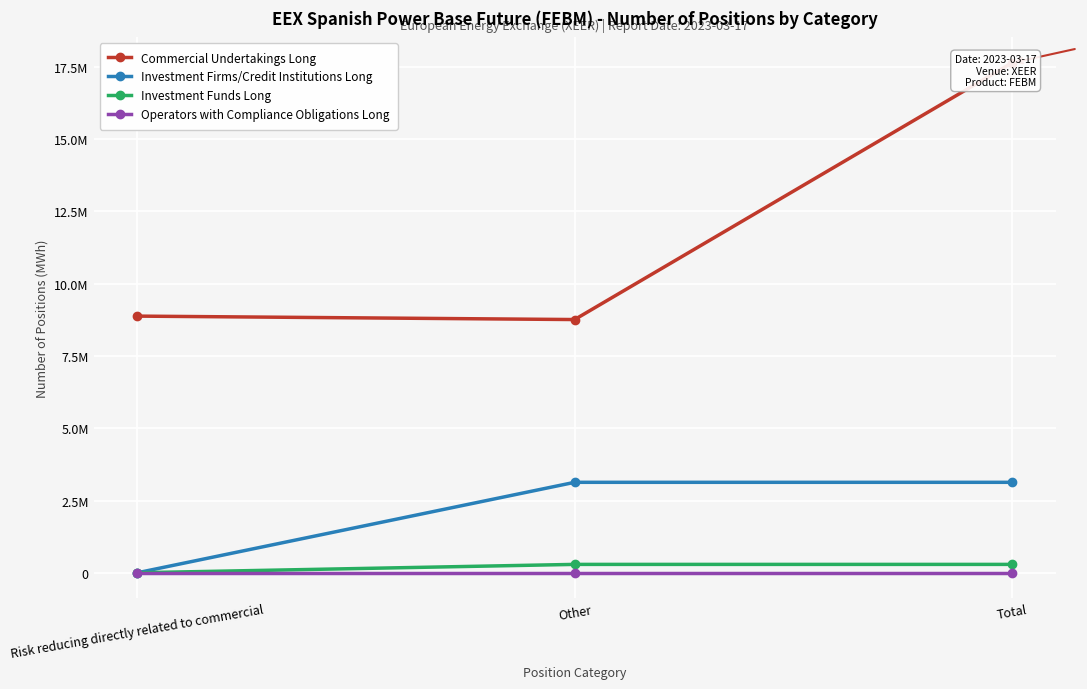

Which series has the widest spread of values?

Commercial Undertakings Long